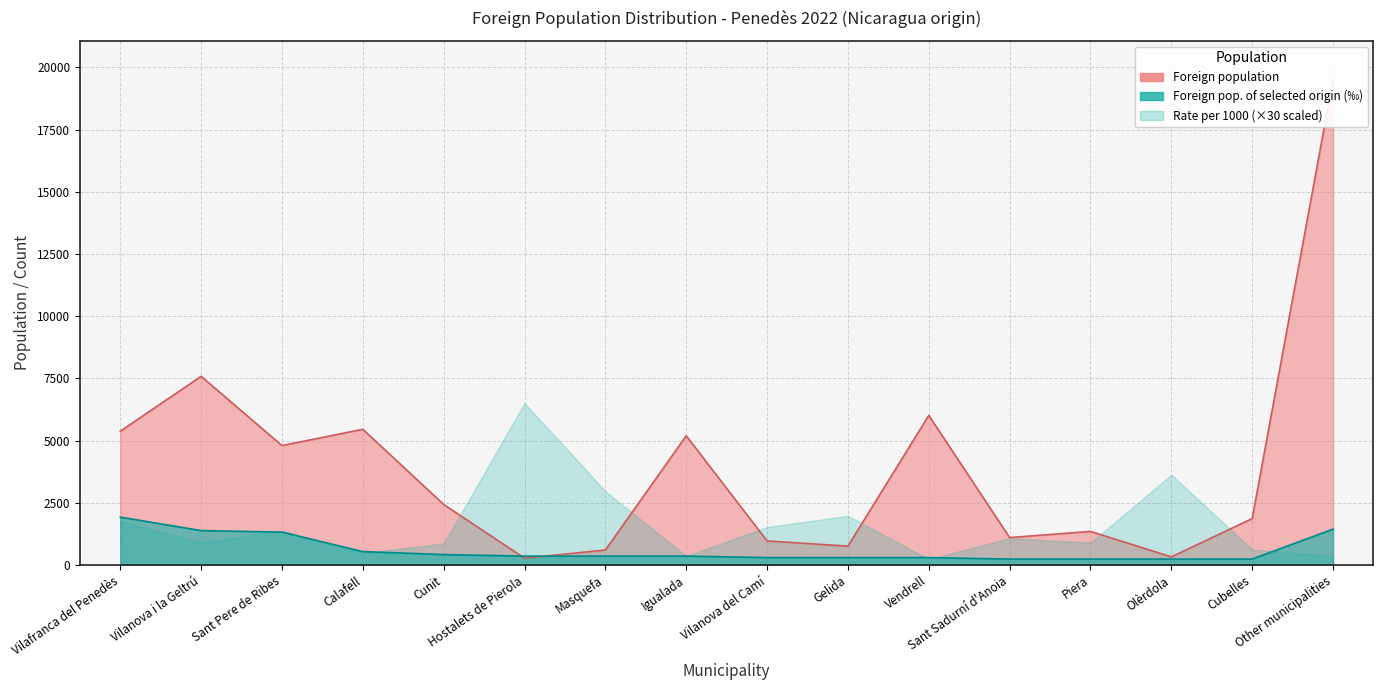

How many interior local peaks does the Foreign population series have?

5